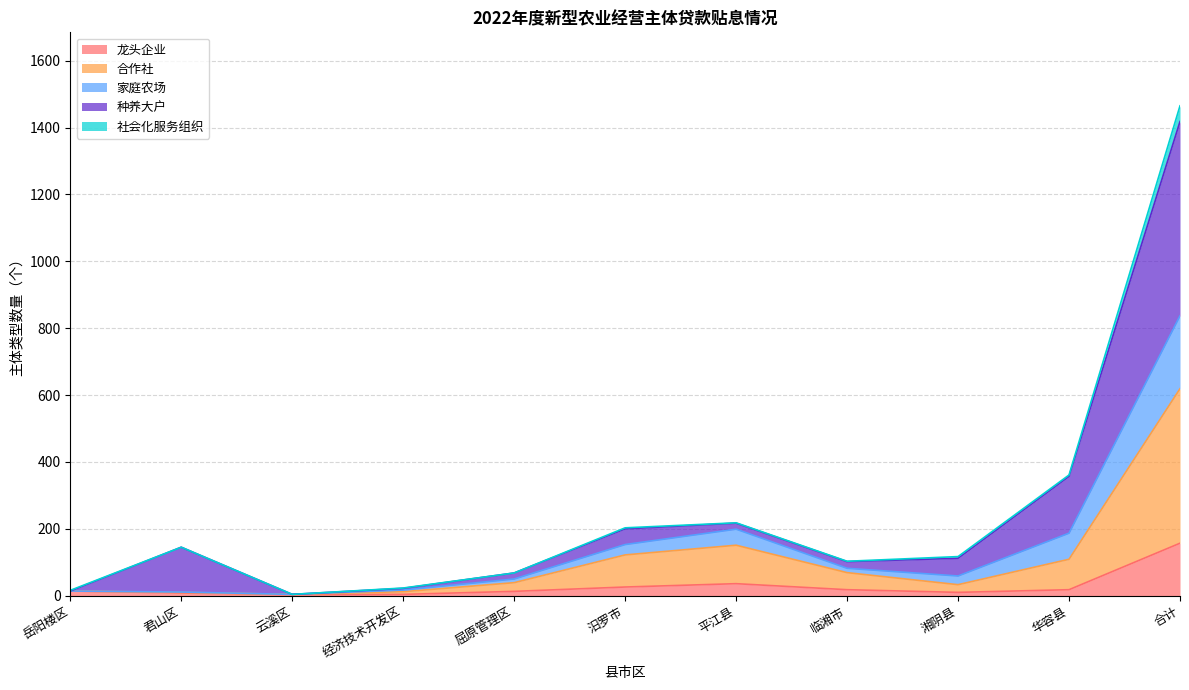

Which category has the highest value in the 龙头企业 series?

合计